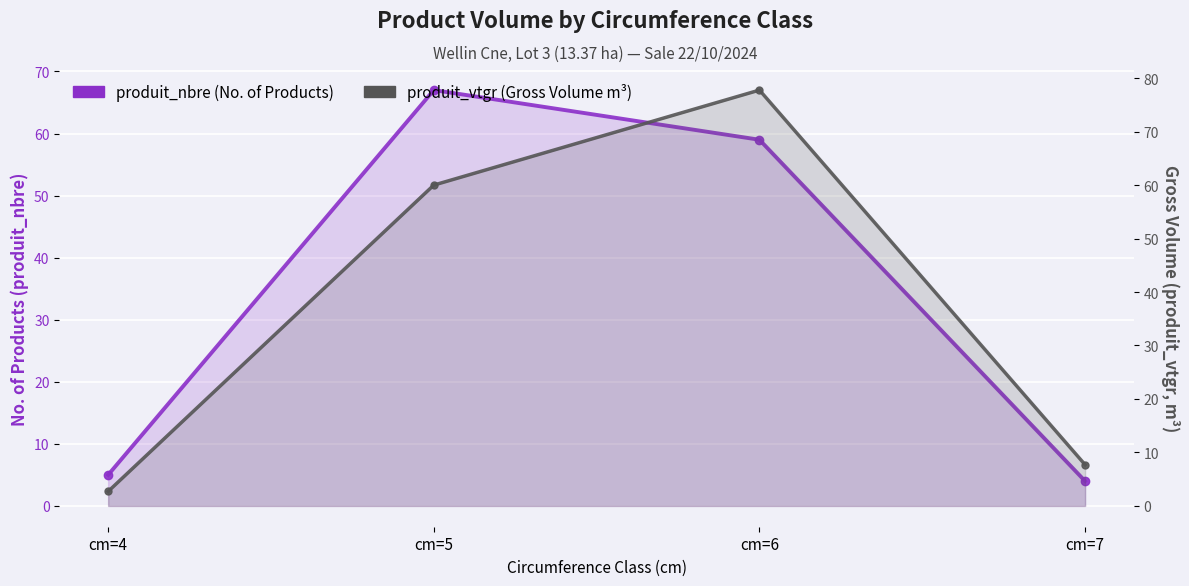

Is it true that produit_nbre (No. of Products) equals 67.0 at cm=5?

True